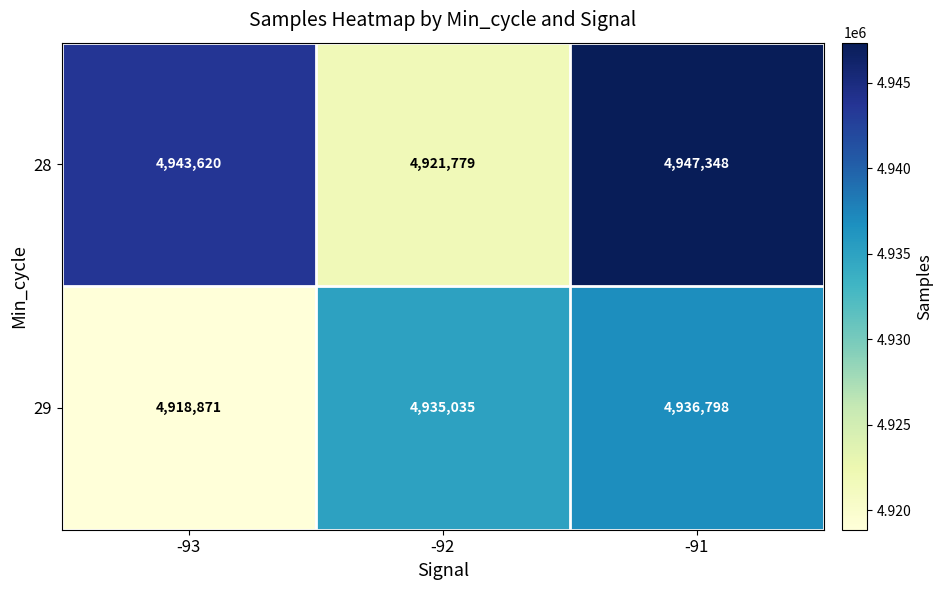

How many data points in 29 are less than 4935035?

1